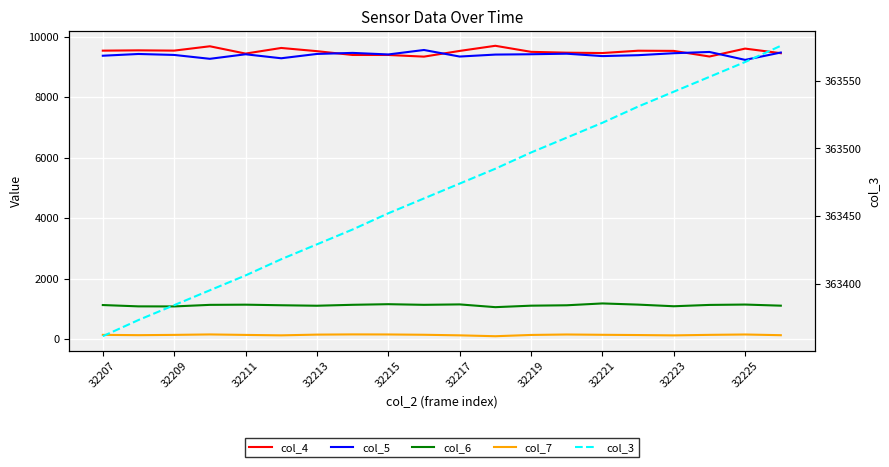

At how many categories does at least one series exceed 230369?

20